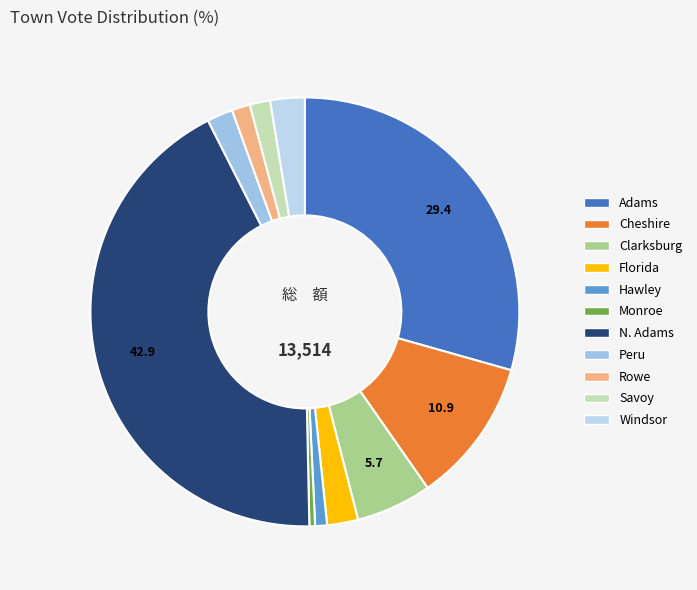

To the nearest percent, what is the combined percentage of Clarksburg and Cheshire?

17%